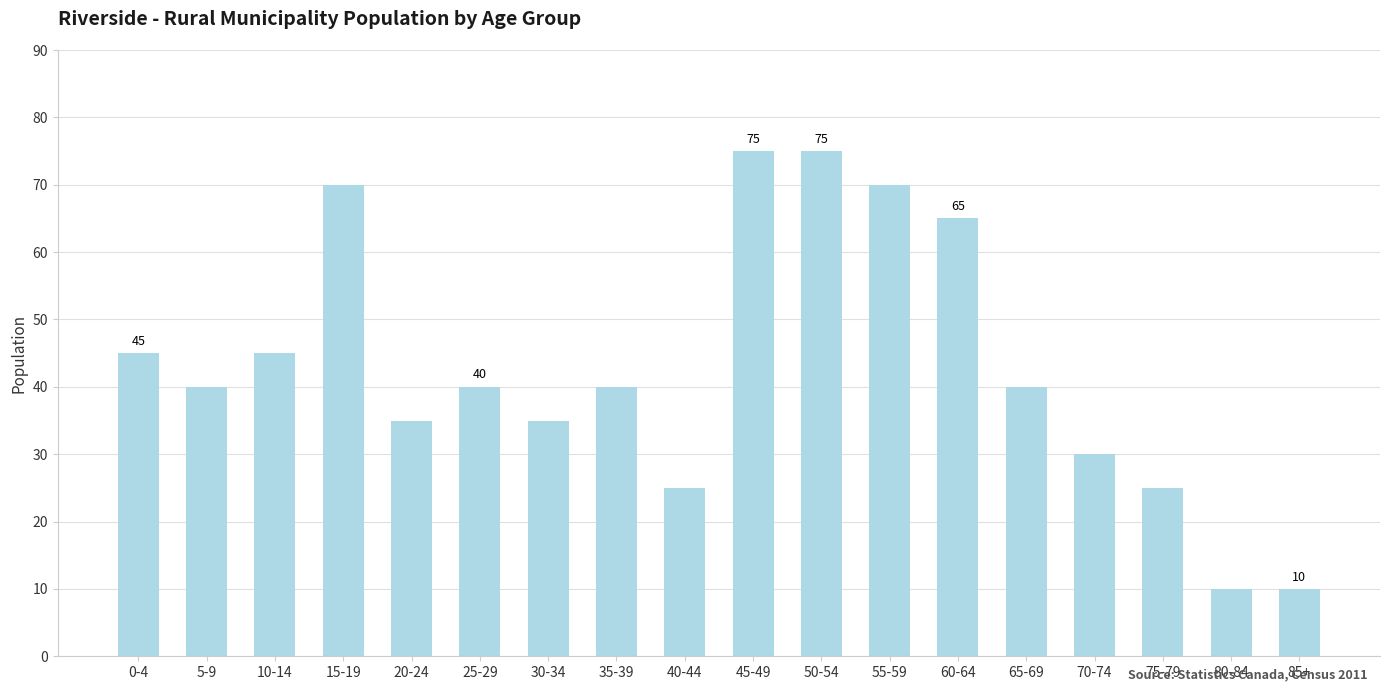

How many categories are shown in the chart?

18